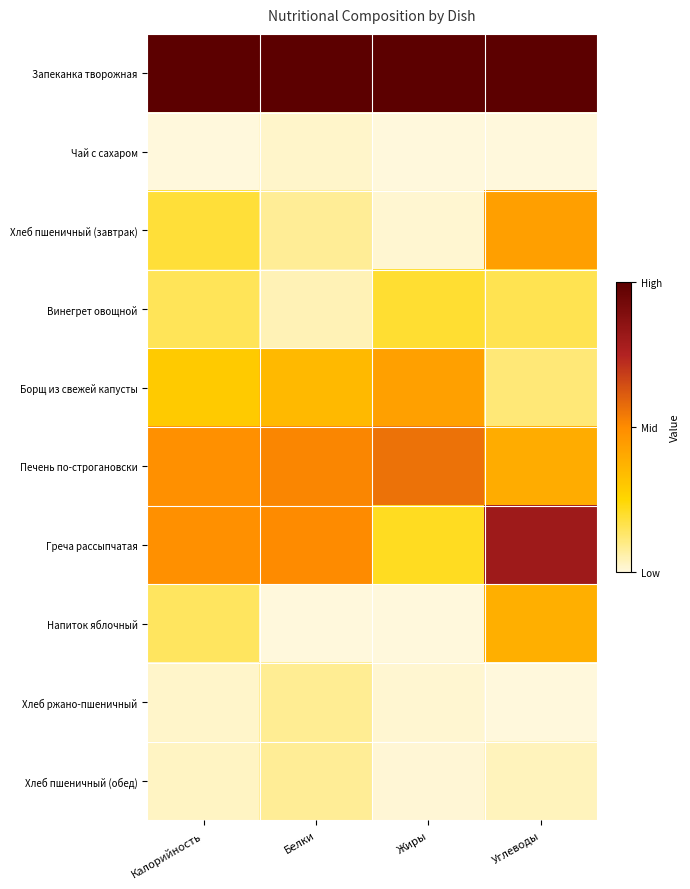

What is the maximum value shown in the chart?

1.0